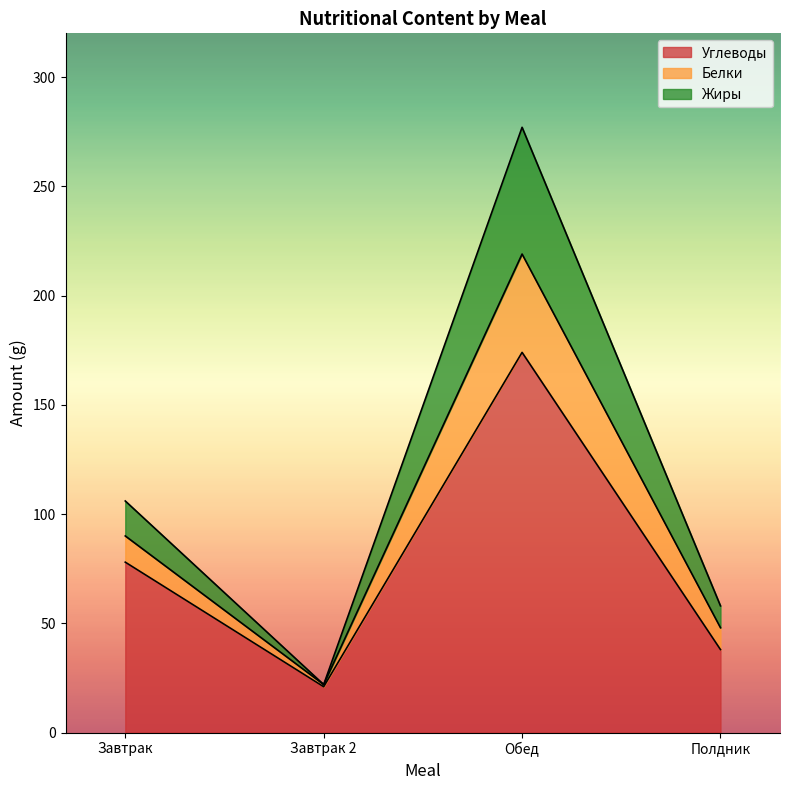

At which label is Углеводы closest to 97?

Завтрак